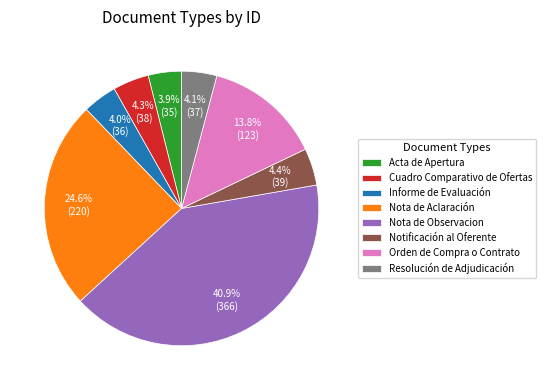

Is the sum of Notificación al Oferente and Resolución de Adjudicación greater than half?

No